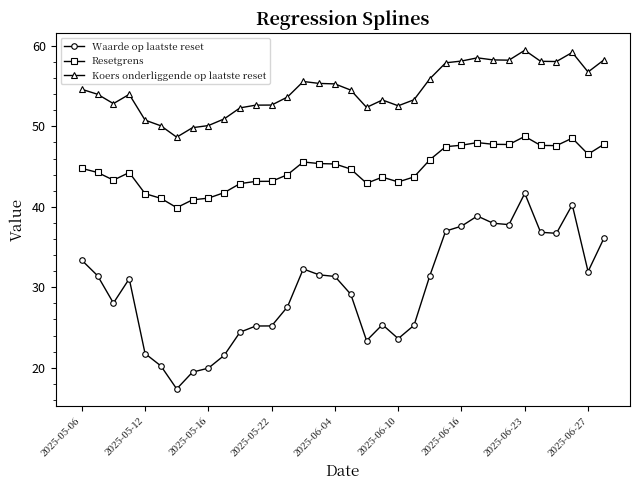

Which series has the largest range (max minus min)?

Waarde op laatste reset